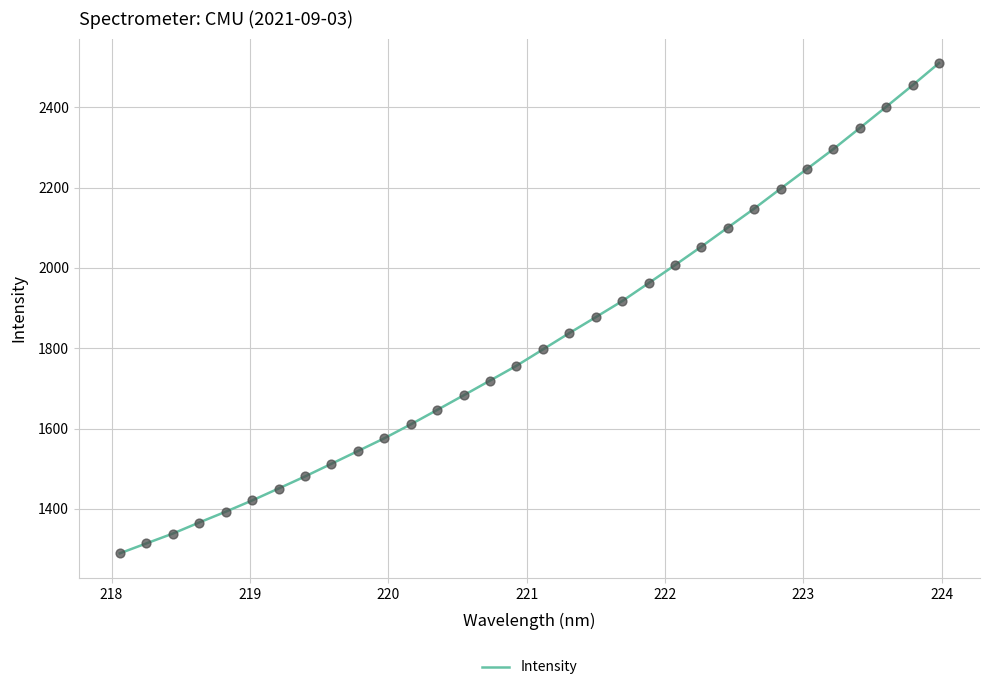

What is the greatest value displayed?

2509.8